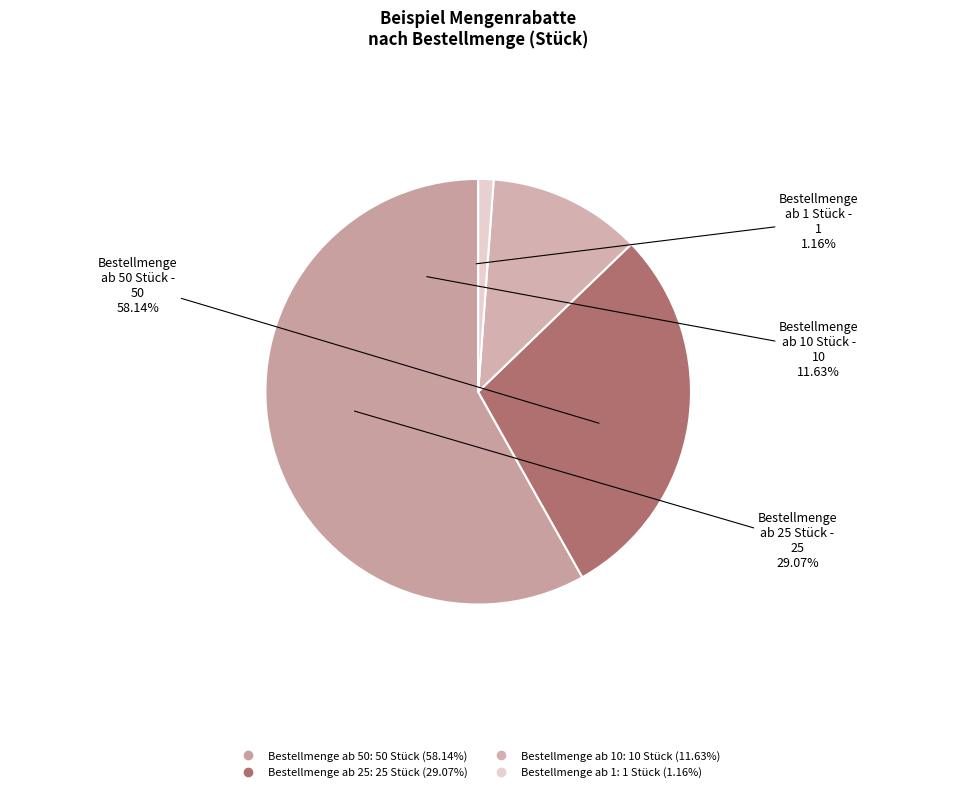

Does Bestellmenge ab 1 account for over 50% of the chart?

No